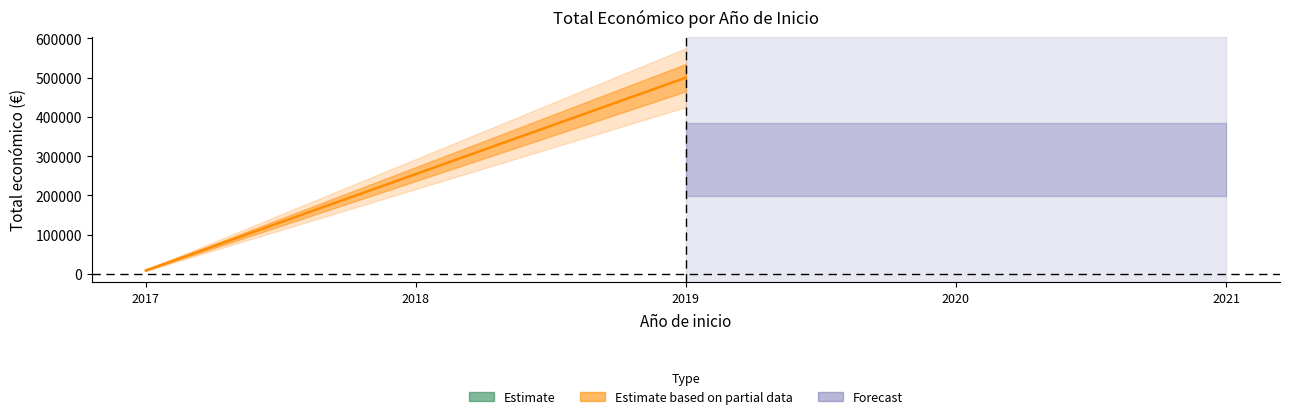

The value at 2019 (Augas Cereais) is 854683. True or false?

False